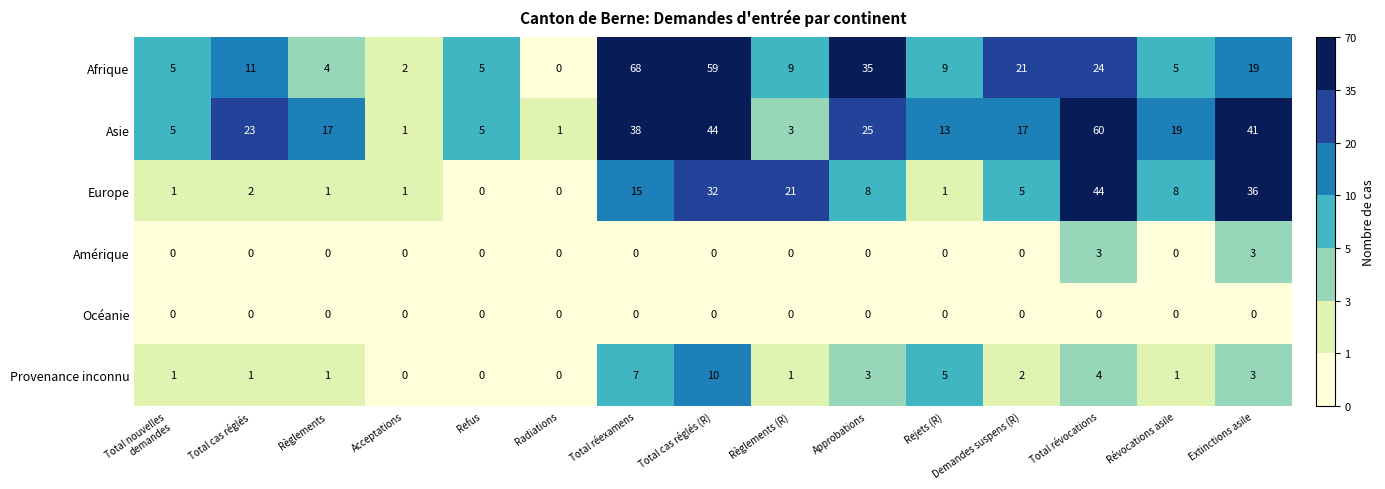

At how many categories does at least one series exceed 27?

5